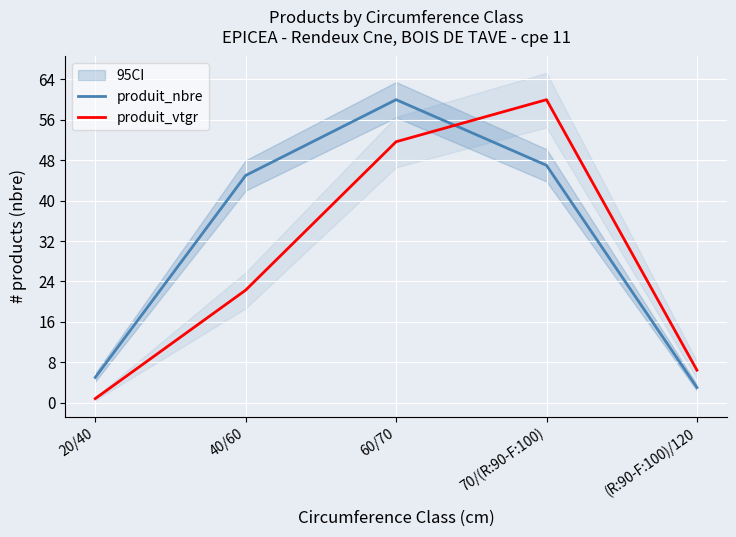

At which label does produit_nbre reach its minimum?

(R:90-F:100)/120